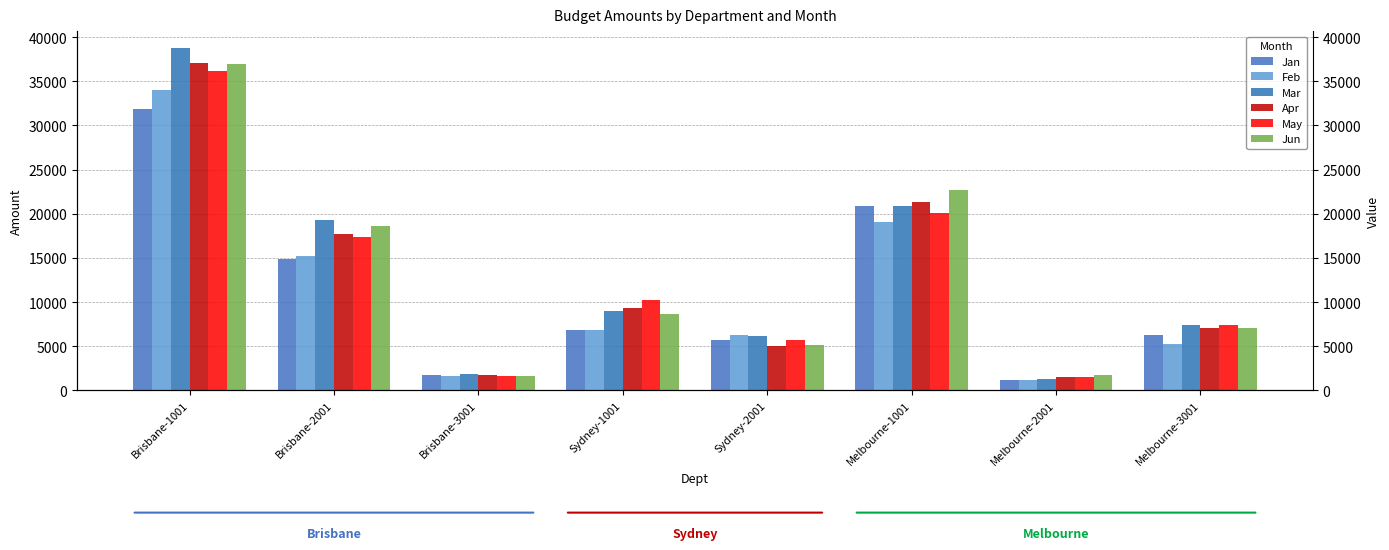

Rank the series at Melbourne-1001 from highest to lowest value.

Jun, Apr, Jan, Mar, May, Feb